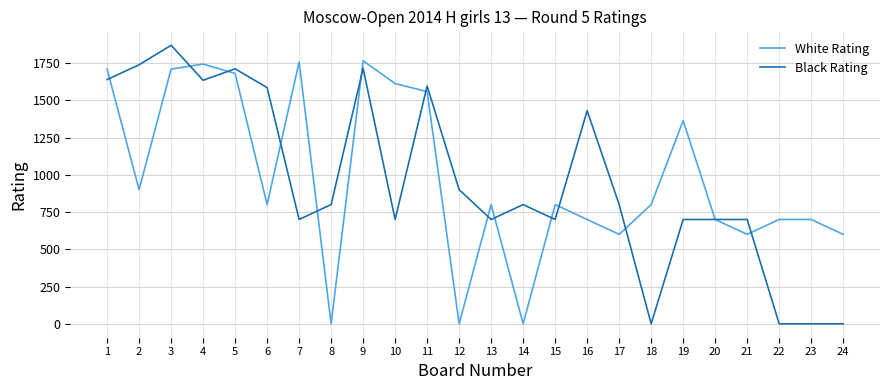

Where is the first local minimum for White Rating?

2